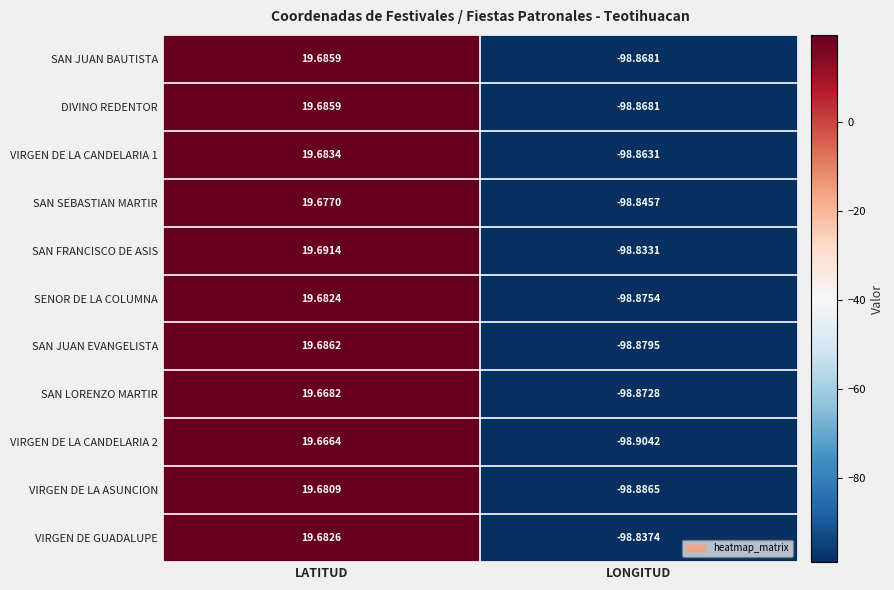

At which category is the sum across all series the highest?

LATITUD